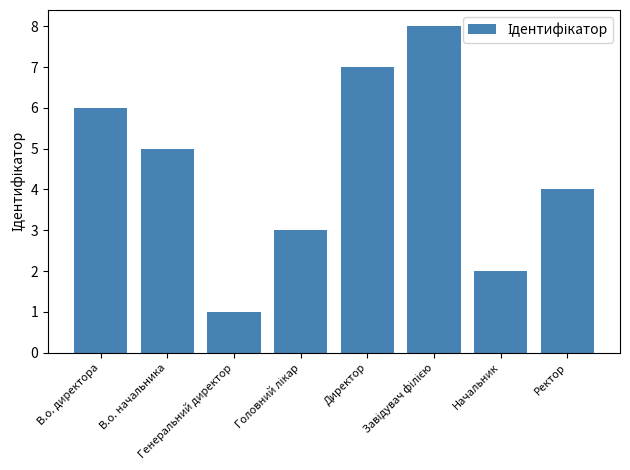

Which has a higher value, Директор or В.о. начальника?

Директор